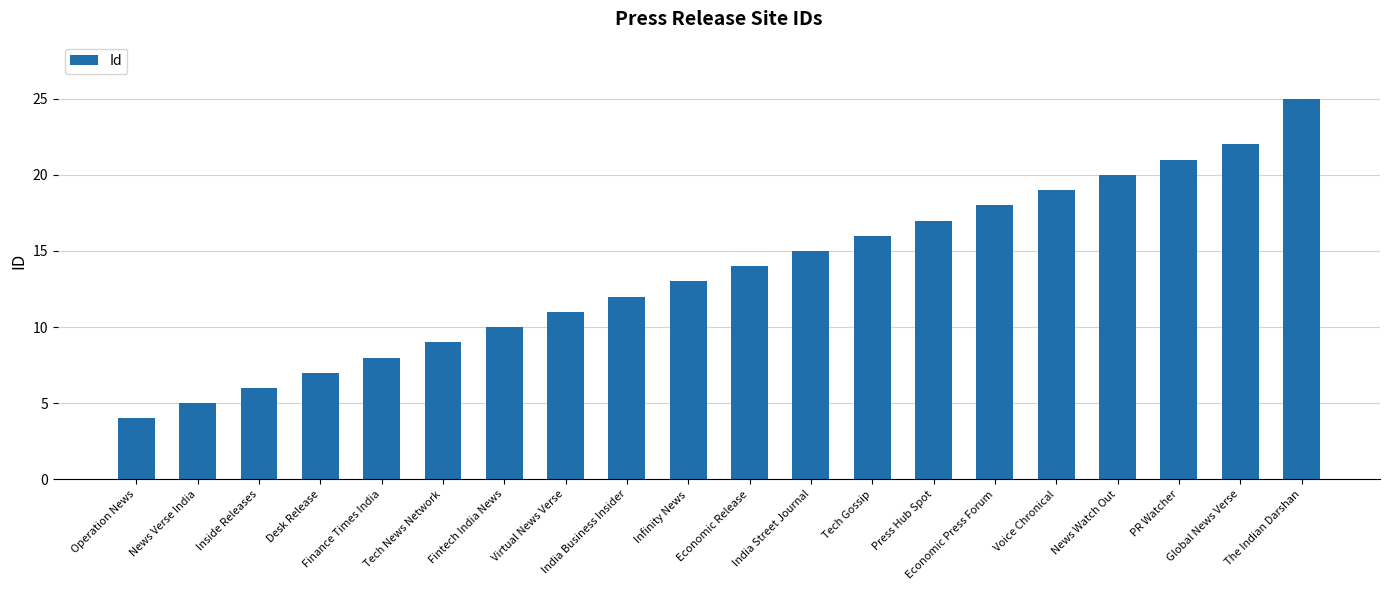

Between News Verse India and Virtual News Verse, which is larger?

Virtual News Verse